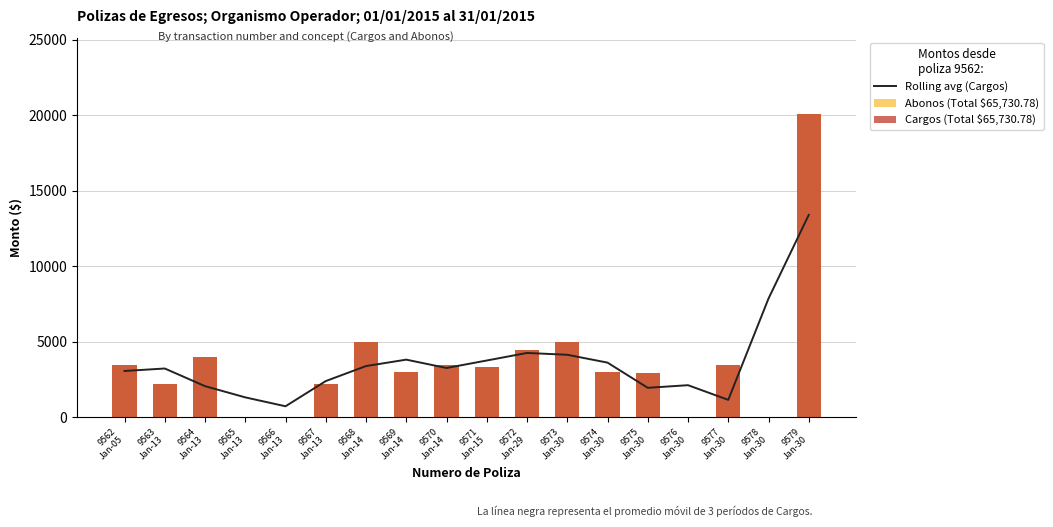

What is the sum of all Cargos (Total $65,730.78) values?

65730.8